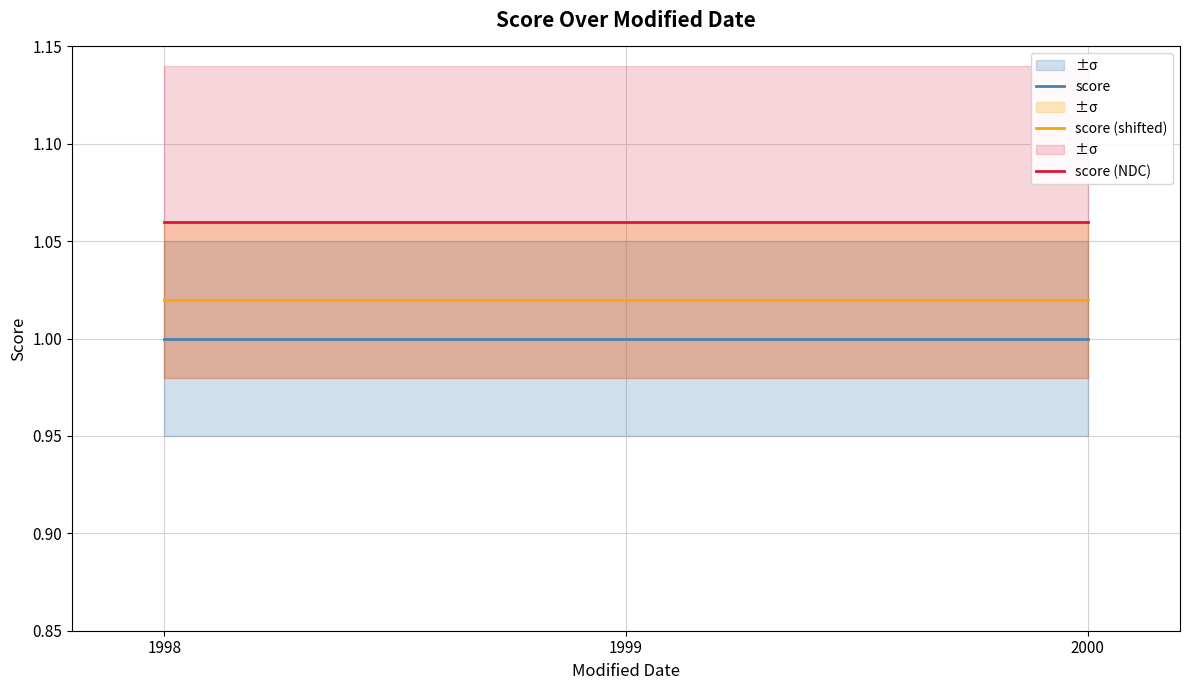

What are all the series names shown in the legend?

score, score (shifted), score (NDC)